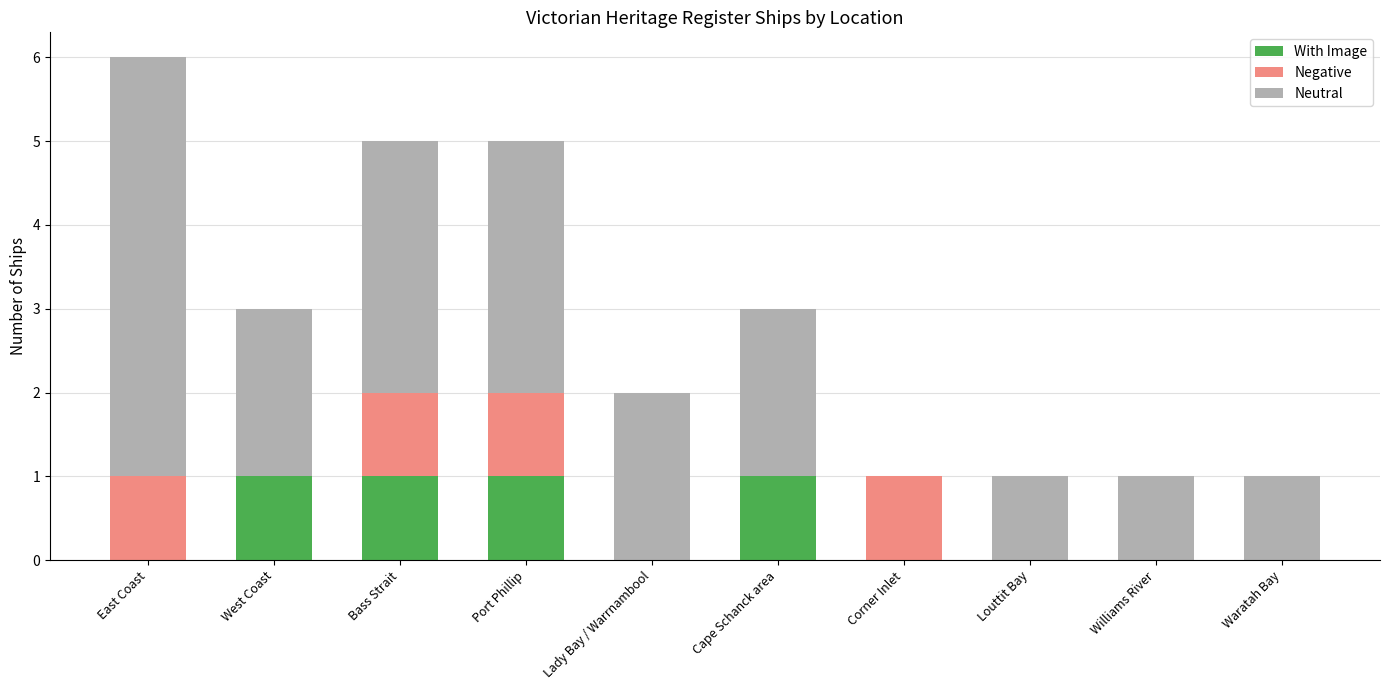

What is the total value across all series at East Coast?

6